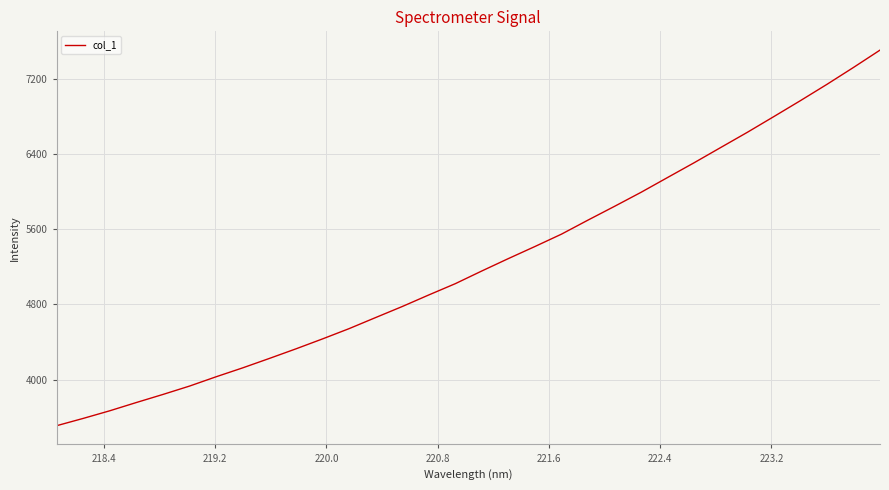

What is the smallest value displayed?

3509.9